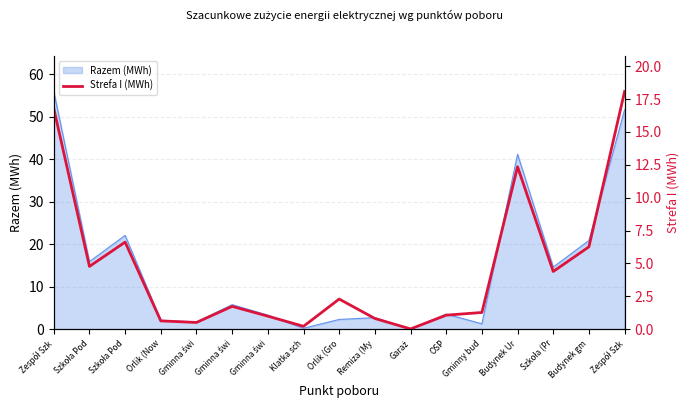

What is the difference between the second highest and minimum values?

16.8